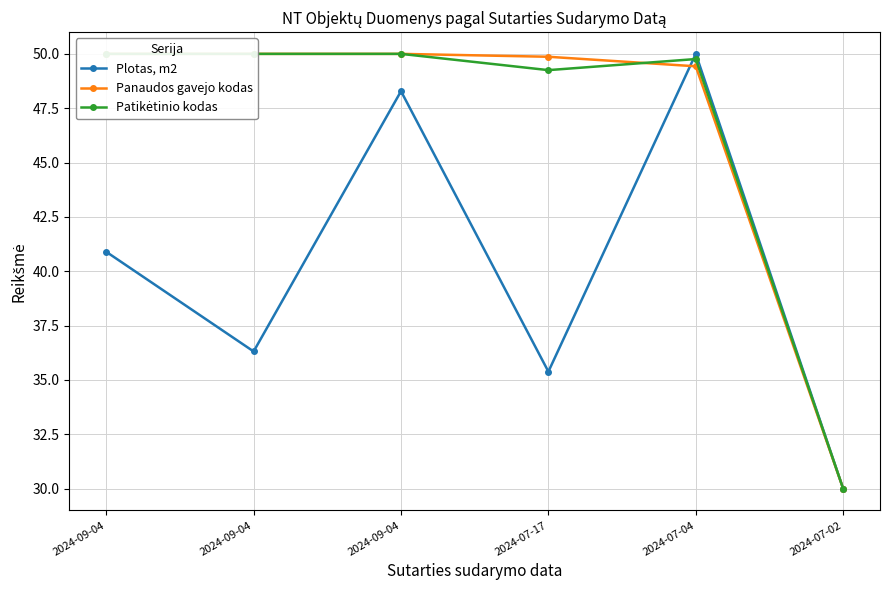

Reading right to left, what are all the values shown in this chart?

Plotas, m2: 30.0	50.0	35.4	48.3	36.3	40.9
Panaudos gavejo kodas: 30.0	49.4	49.9	50.0	50.0	50.0
Patikėtinio kodas: 30.0	49.8	49.3	50.0	50.0	50.0